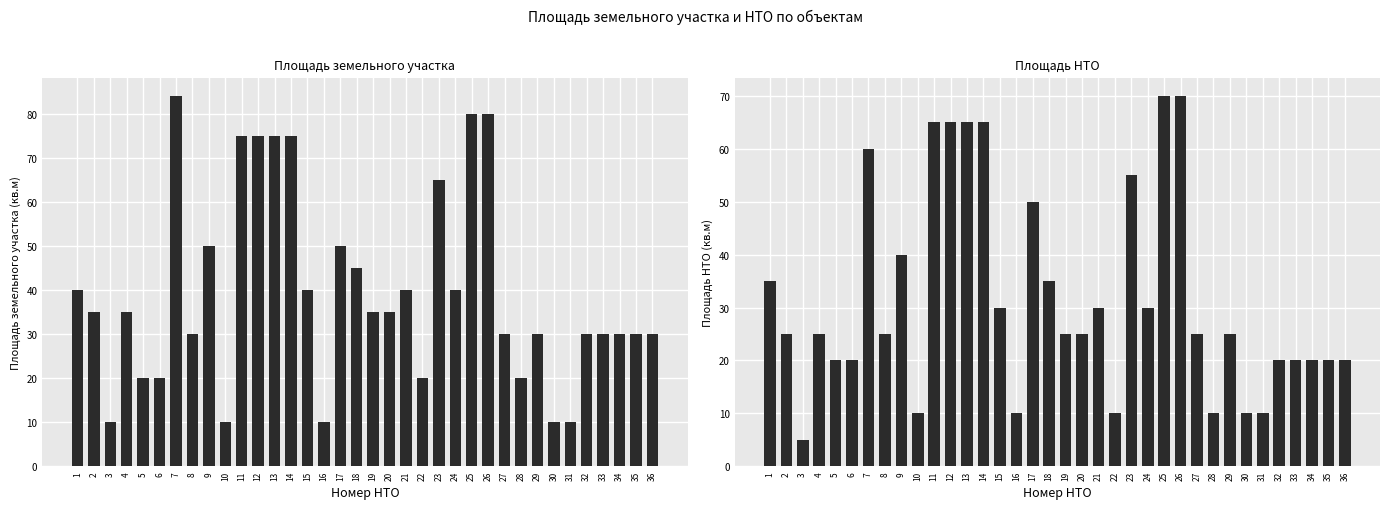

Reading left to right, transcribe all the data shown in this chart.

Площадь земельного участка: 1=40	2=35	3=10	4=35	5=20	6=20	7=84	8=30	9=50	10=10	11=75	12=75	13=75	14=75	15=40	16=10	17=50	18=45	19=35	20=35	21=40	22=20	23=65	24=40	25=80	26=80	27=30	28=20	29=30	30=10	31=10	32=30	33=30	34=30	35=30	36=30
Площадь НТО: 1=35	2=25	3=5	4=25	5=20	6=20	7=60	8=25	9=40	10=10	11=65	12=65	13=65	14=65	15=30	16=10	17=50	18=35	19=25	20=25	21=30	22=10	23=55	24=30	25=70	26=70	27=25	28=10	29=25	30=10	31=10	32=20	33=20	34=20	35=20	36=20